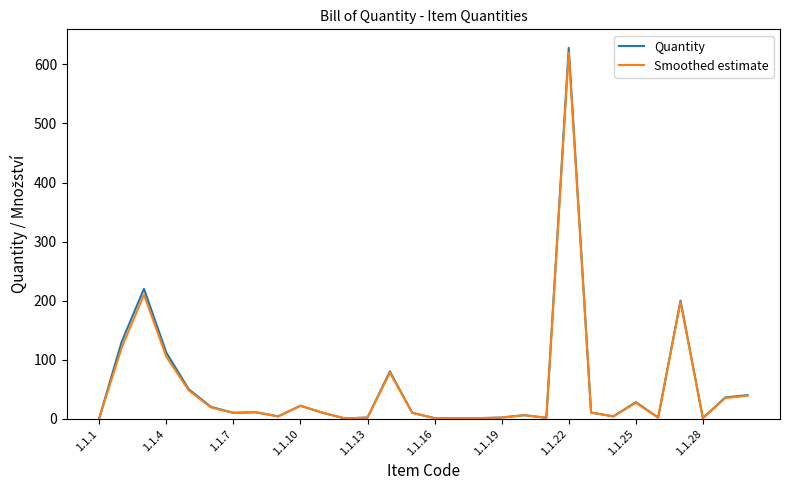

Which series has the largest range (max minus min)?

Quantity